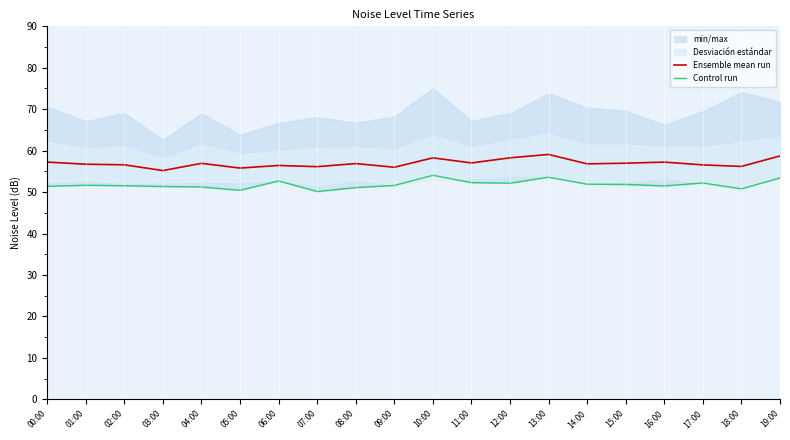

What is the sum of the Ensemble mean run values at 16:00 and 05:00?

113.0